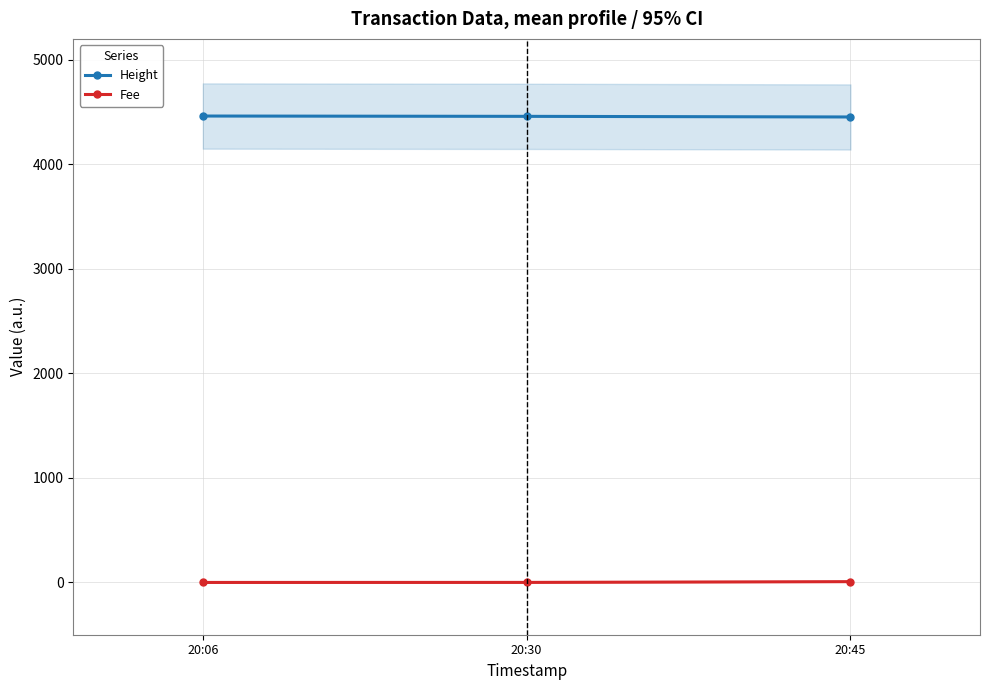

Rank the series by their average value, from highest to lowest.

Height, Fee